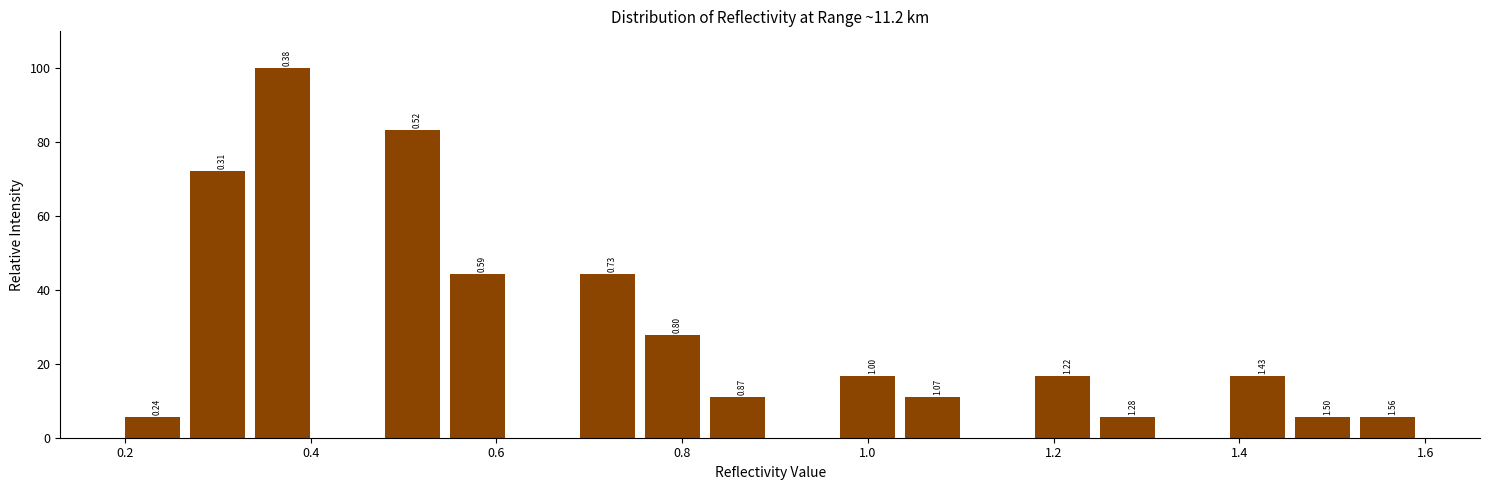

Read against the x-axis, roughly where is the centre of the tallest bar?

0.36